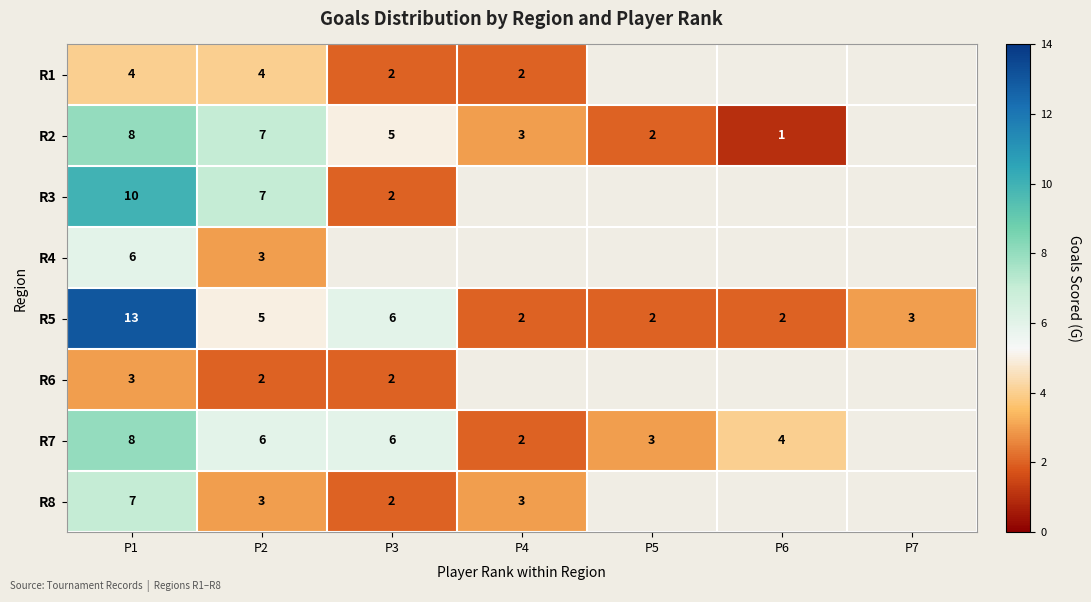

What is the minimum value shown in the chart?

1.0